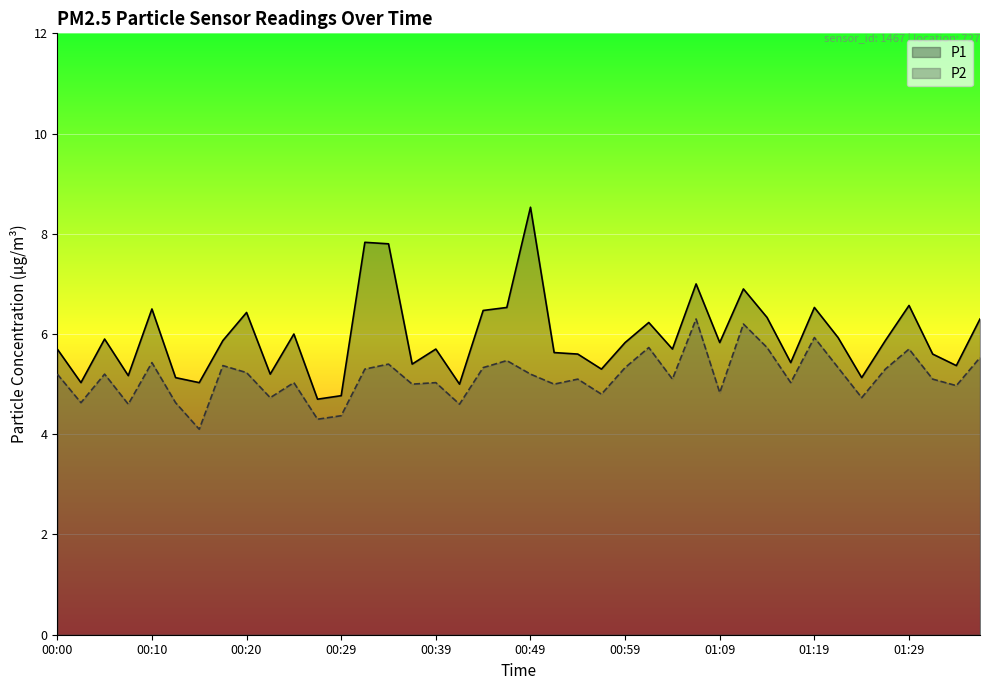

Count the number of categories in the chart.

40